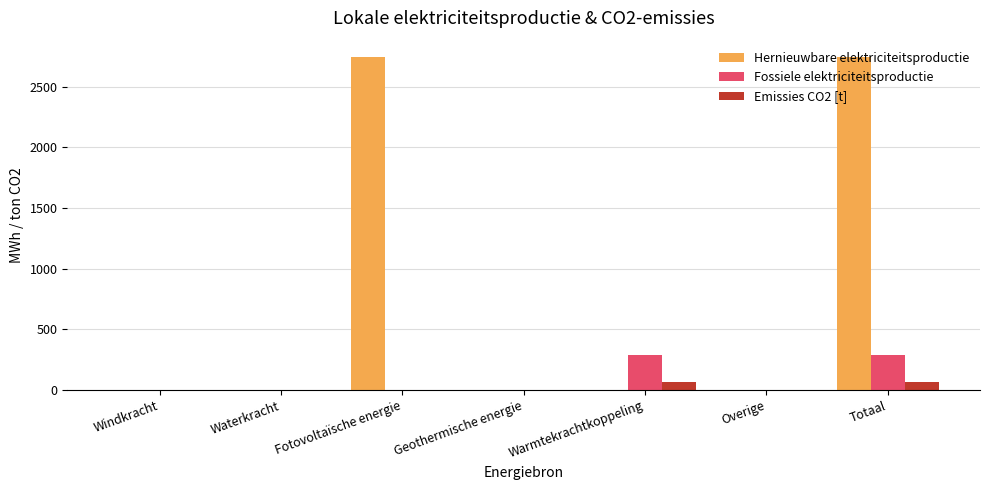

Are the bars grouped side by side (vs. stacked)?

Yes